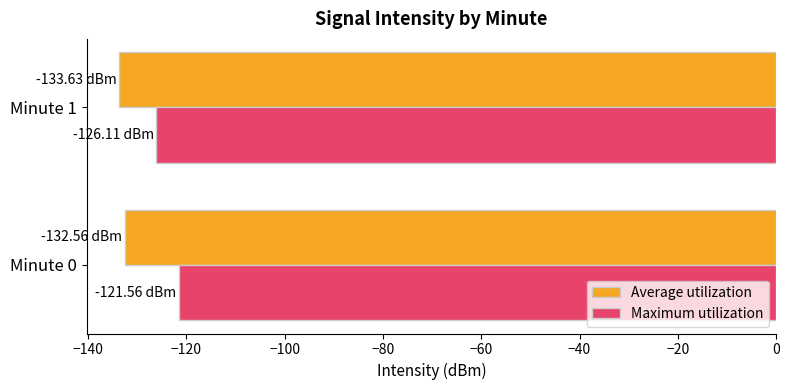

Which series has the largest total across all categories?

Maximum utilization